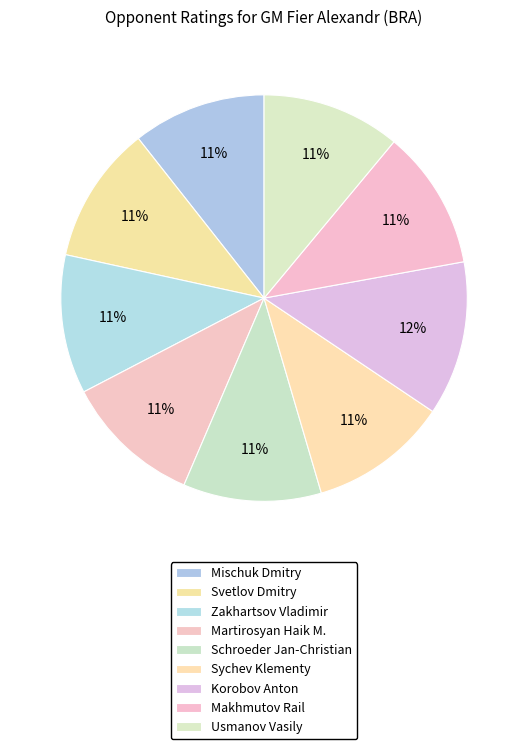

Which category has the smallest portion of the pie?

Mischuk Dmitry